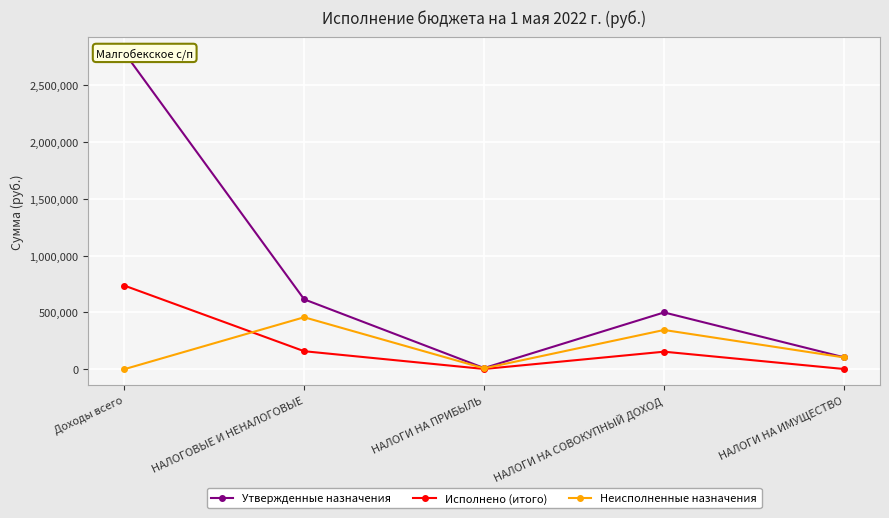

Is it true that Утвержденные назначения equals 171382.7 at НАЛОГИ НА ИМУЩЕСТВО?

False